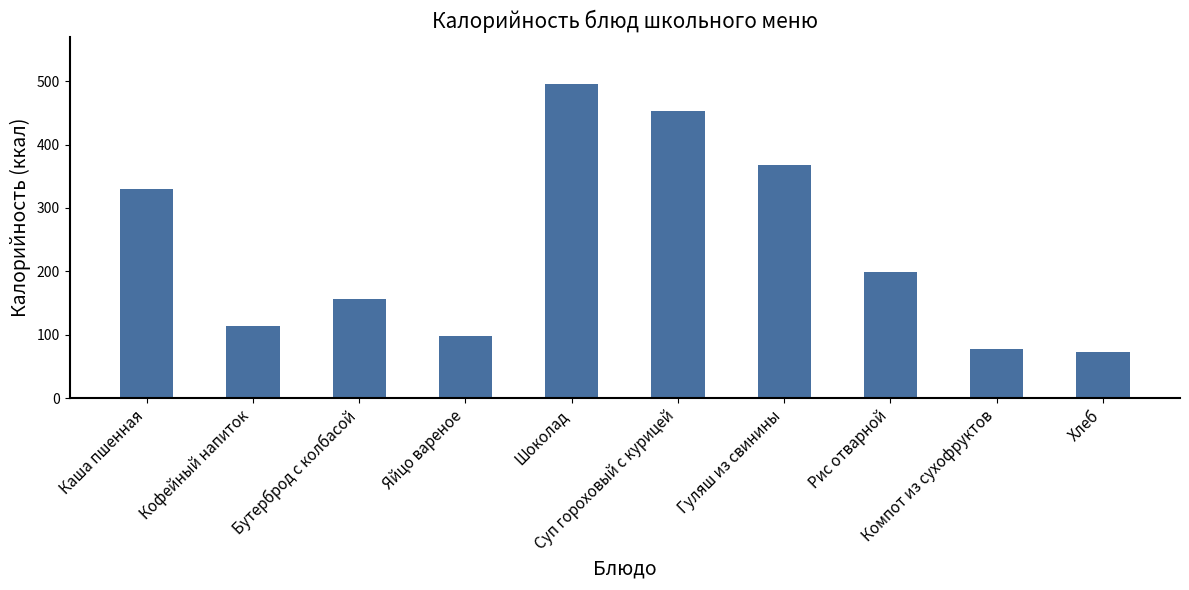

List the labels in order of value, smallest first.

Хлеб, Компот из сухофруктов, Яйцо вареное, Кофейный напиток, Бутерброд с колбасой, Рис отварной, Каша пшенная, Гуляш из свинины, Суп гороховый с курицей, Шоколад